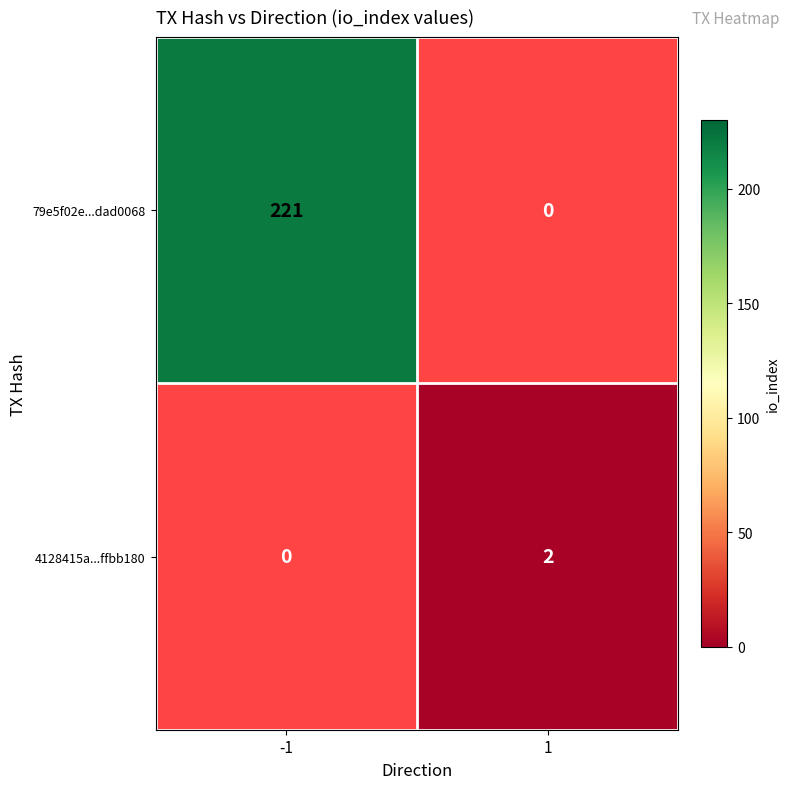

True or false: 79e5f02e...dad0068 has a value of 221 at -1.

True